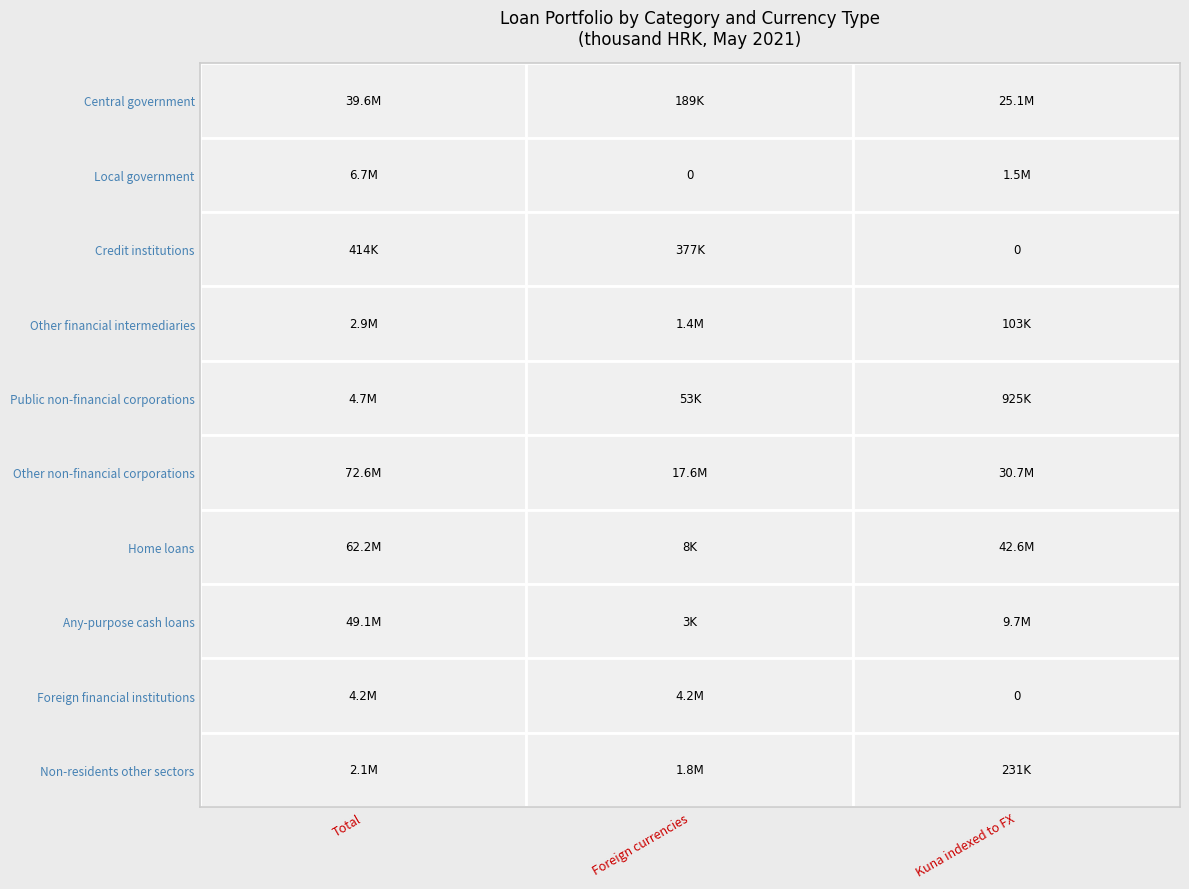

Which series has the largest total across all categories?

Other non-financial corporations